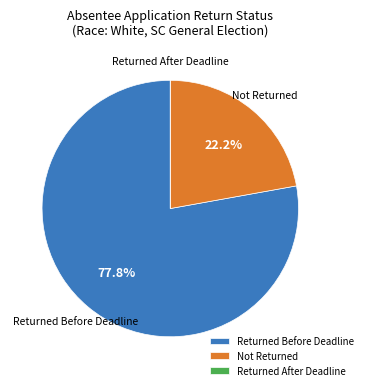

What is the majority slice?

Returned Before Deadline